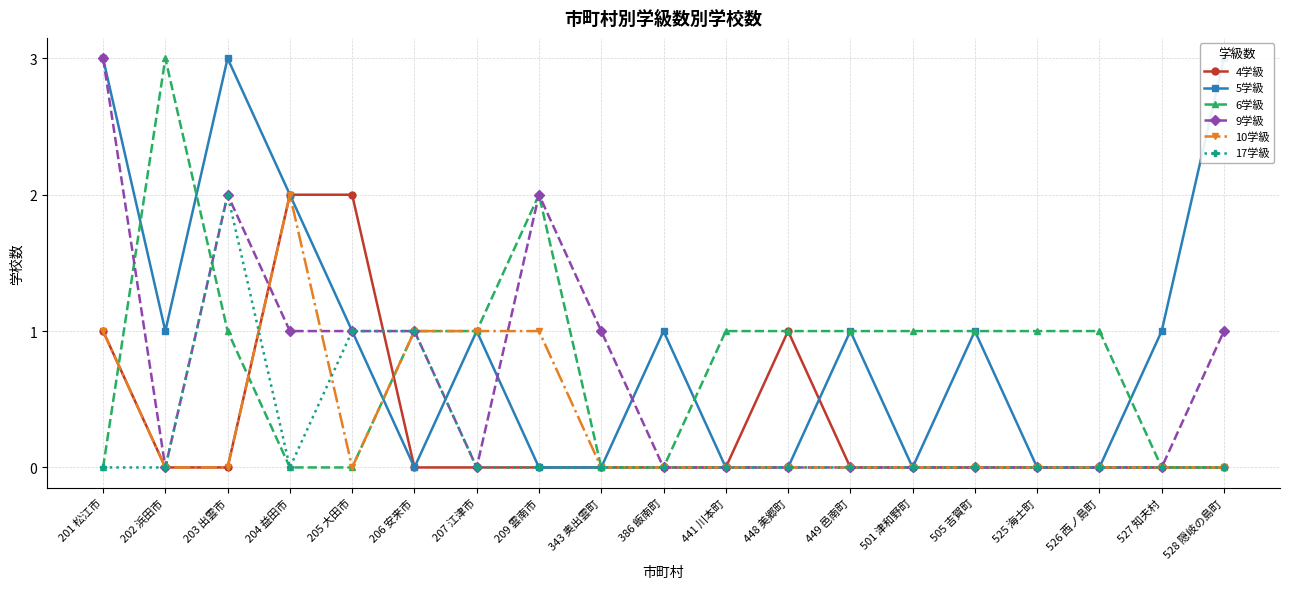

What is the value of the 5学級 point at the 13th from the left?

1